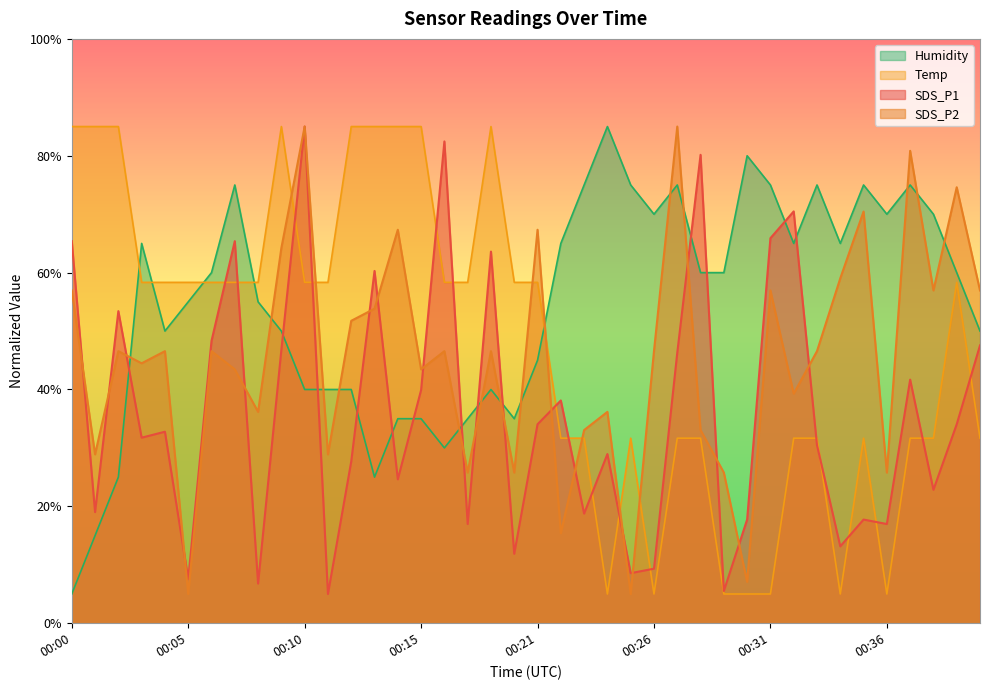

What is the difference between the maximum and minimum values in the Humidity series?

80.0